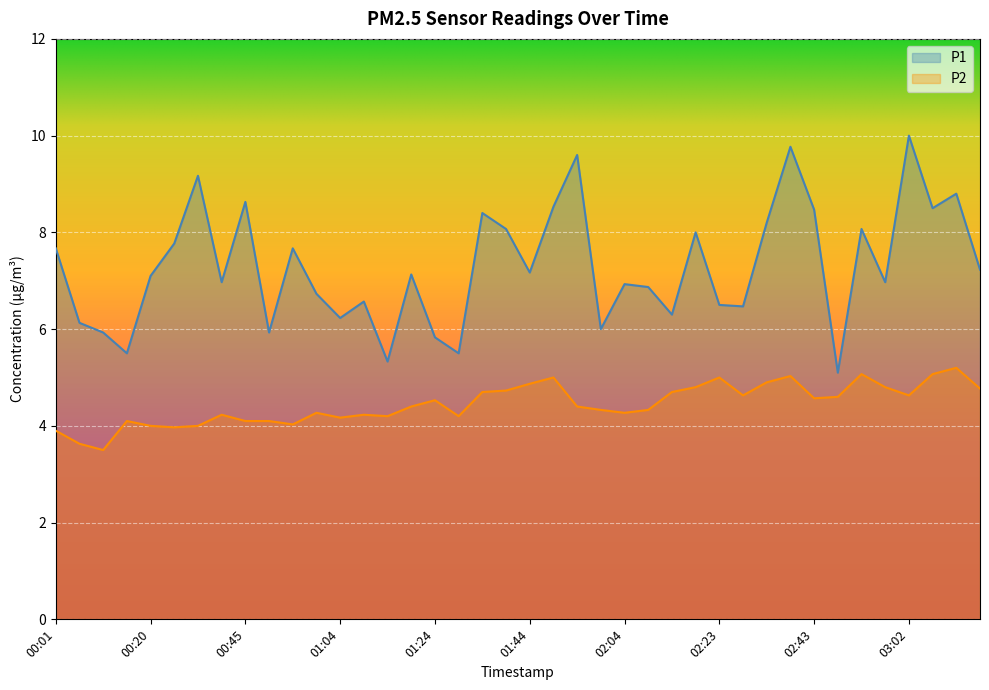

Rank the series by their maximum value, from lowest to highest.

P2, P1